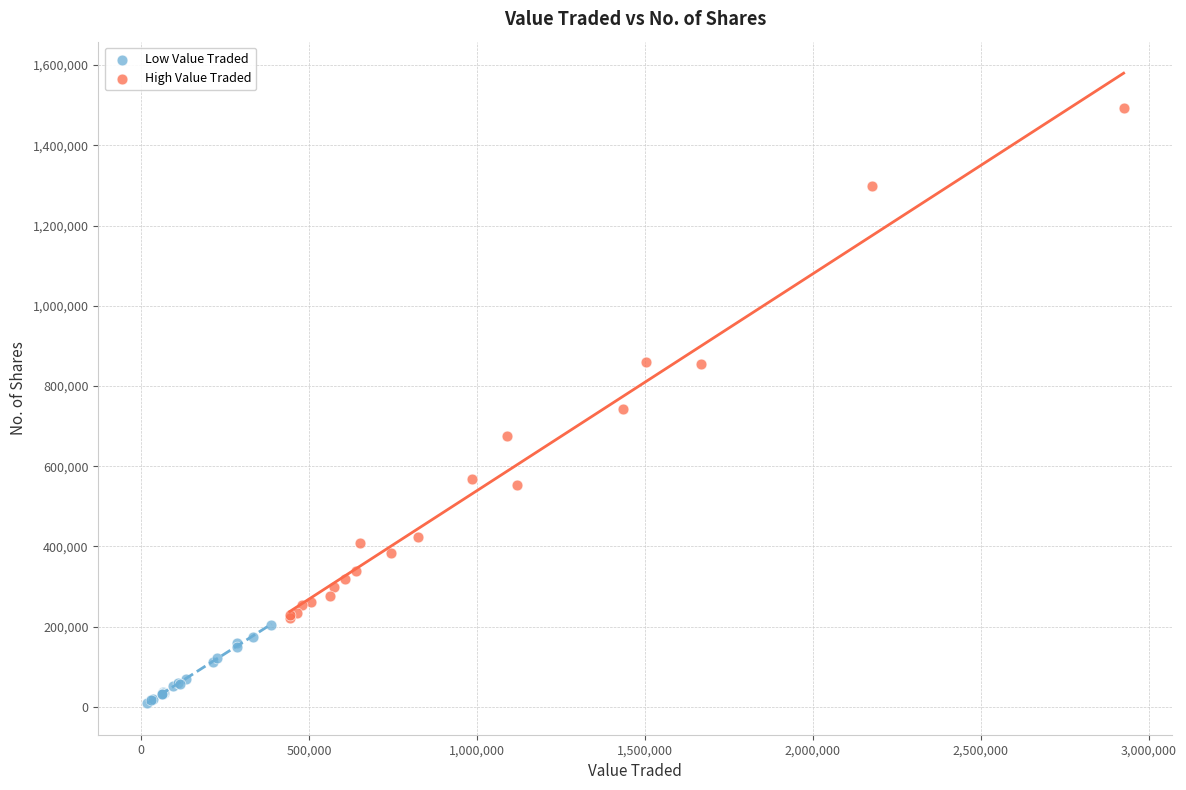

Which series reaches the maximum Y coordinate?

High Value Traded